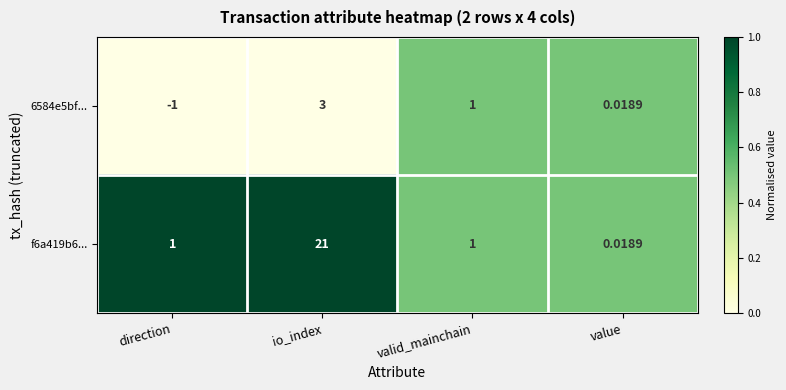

Which label corresponds to the largest value in the chart?

io_index